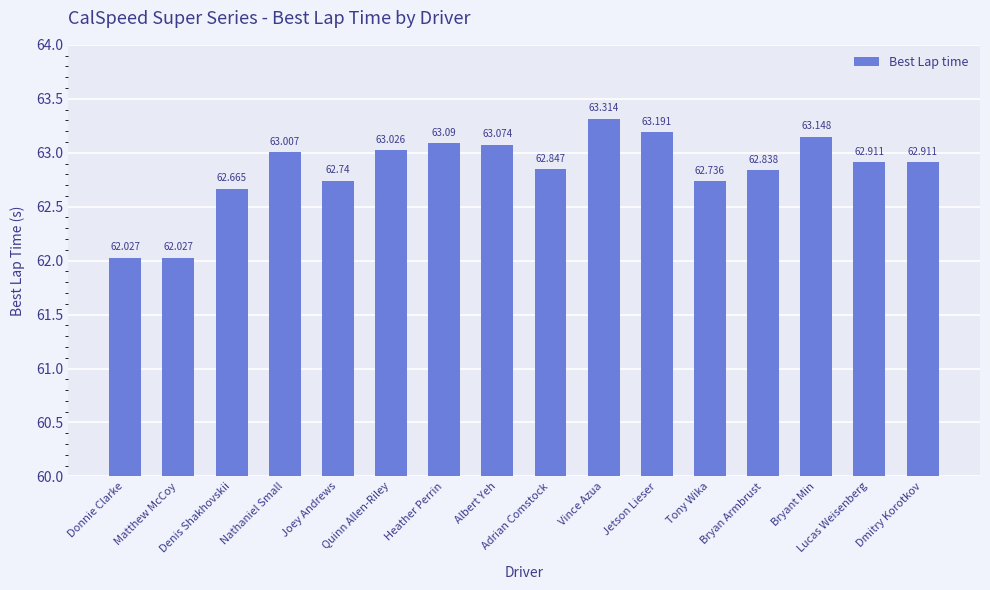

How many bars are there in total?

16